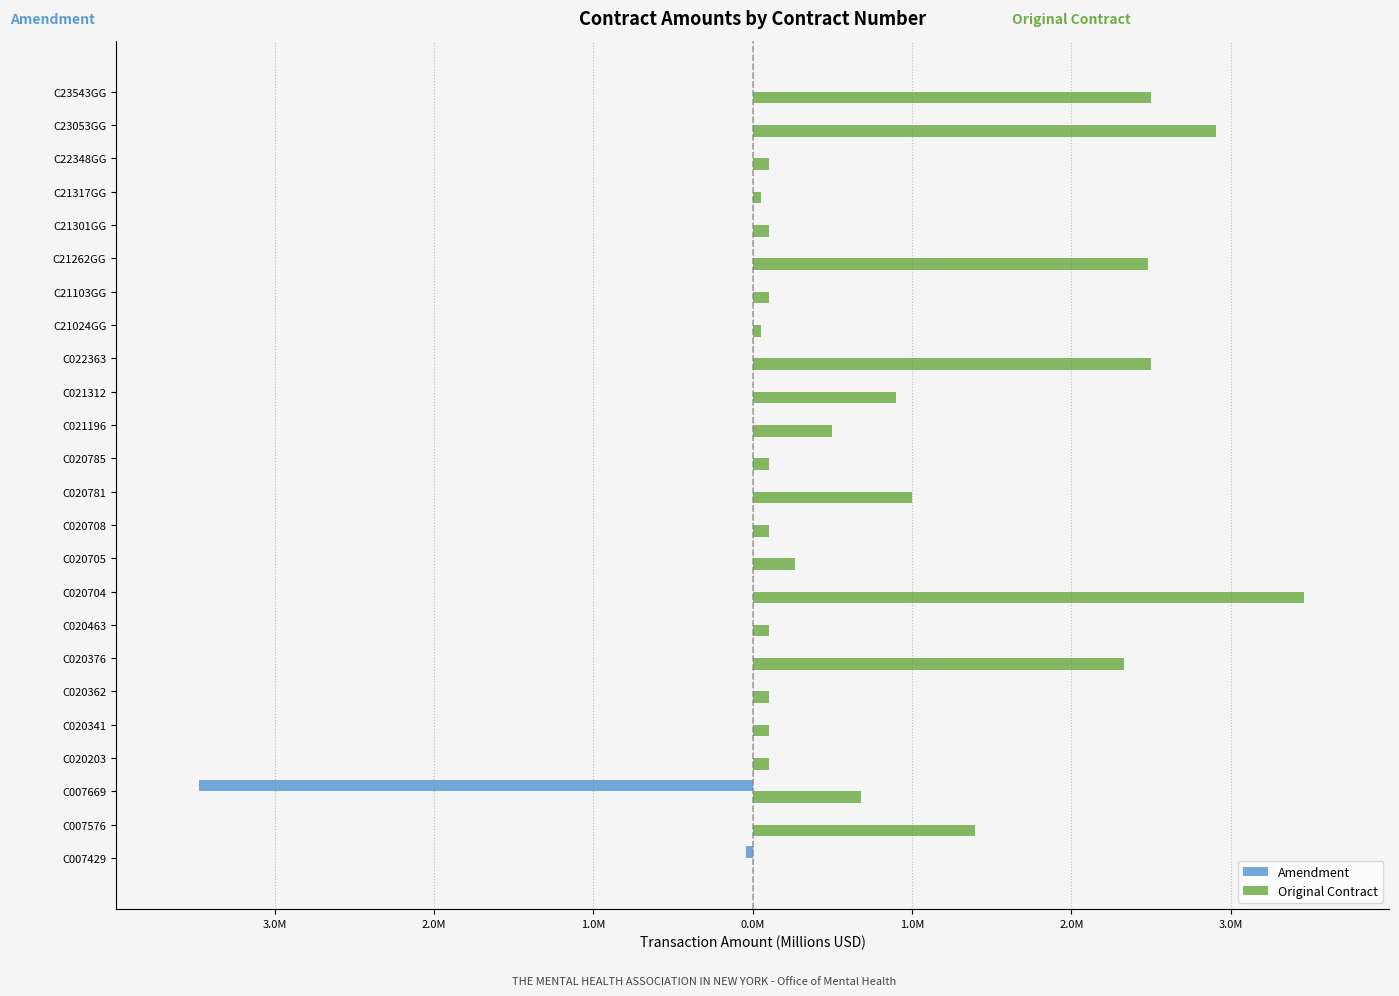

What are all the series names shown in the legend?

Amendment, Original Contract